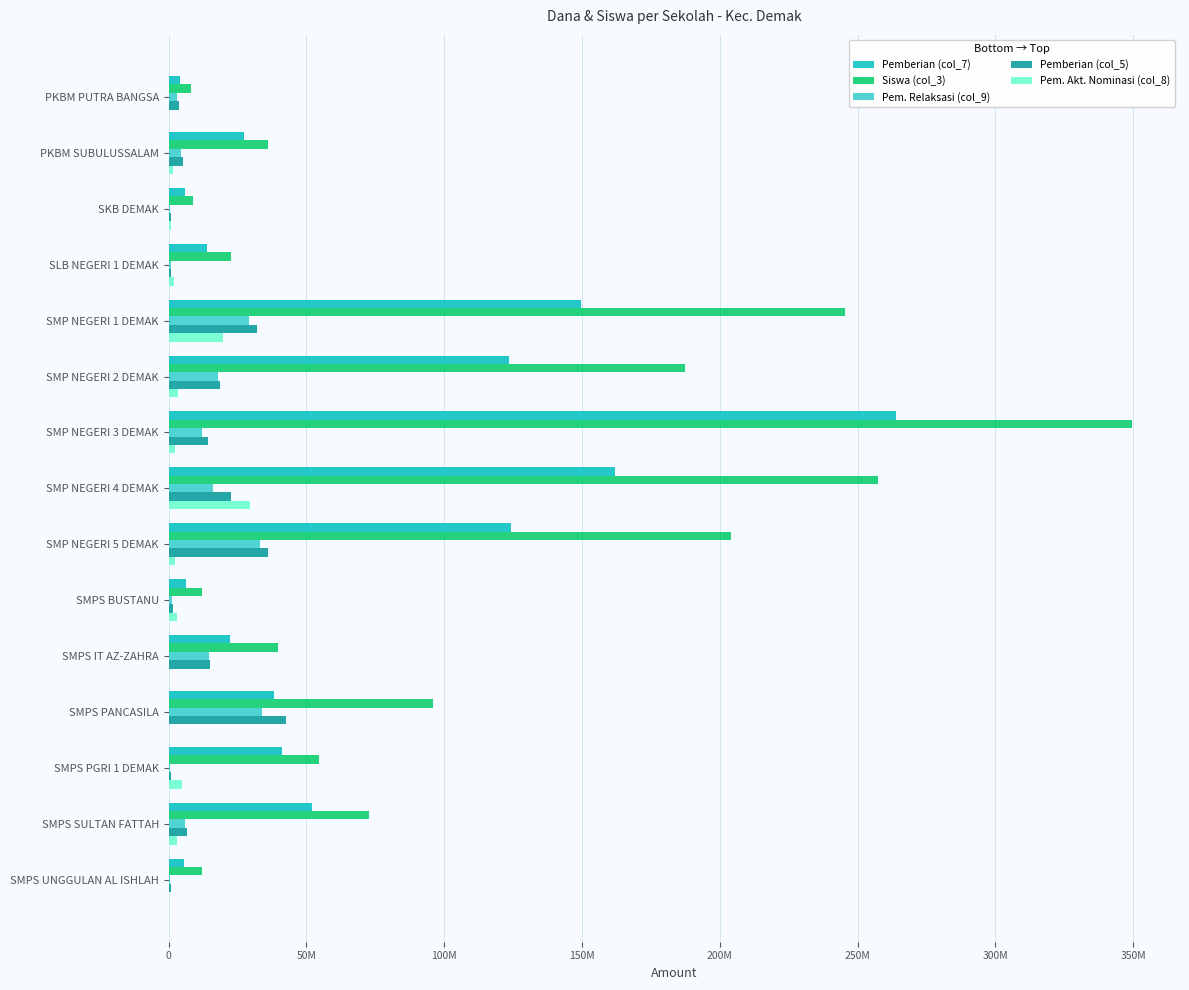

What are all the series names shown in the legend?

Pemberian (col_7), Siswa (col_3), Pem. Relaksasi (col_9), Pemberian (col_5), Pem. Akt. Nominasi (col_8)